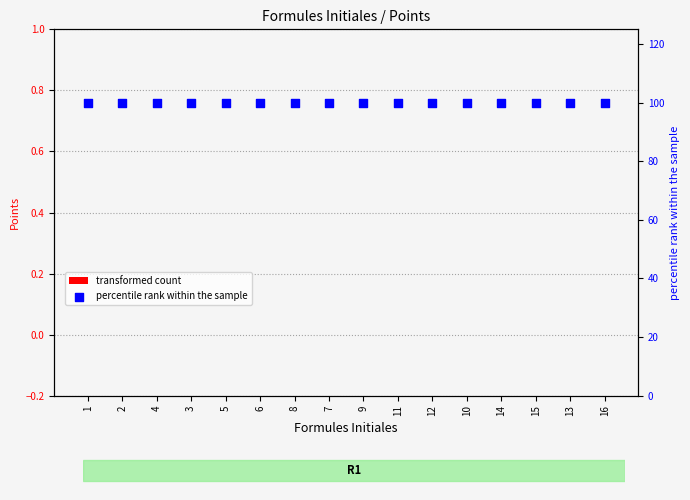

At how many categories does at least one series exceed 73?

16